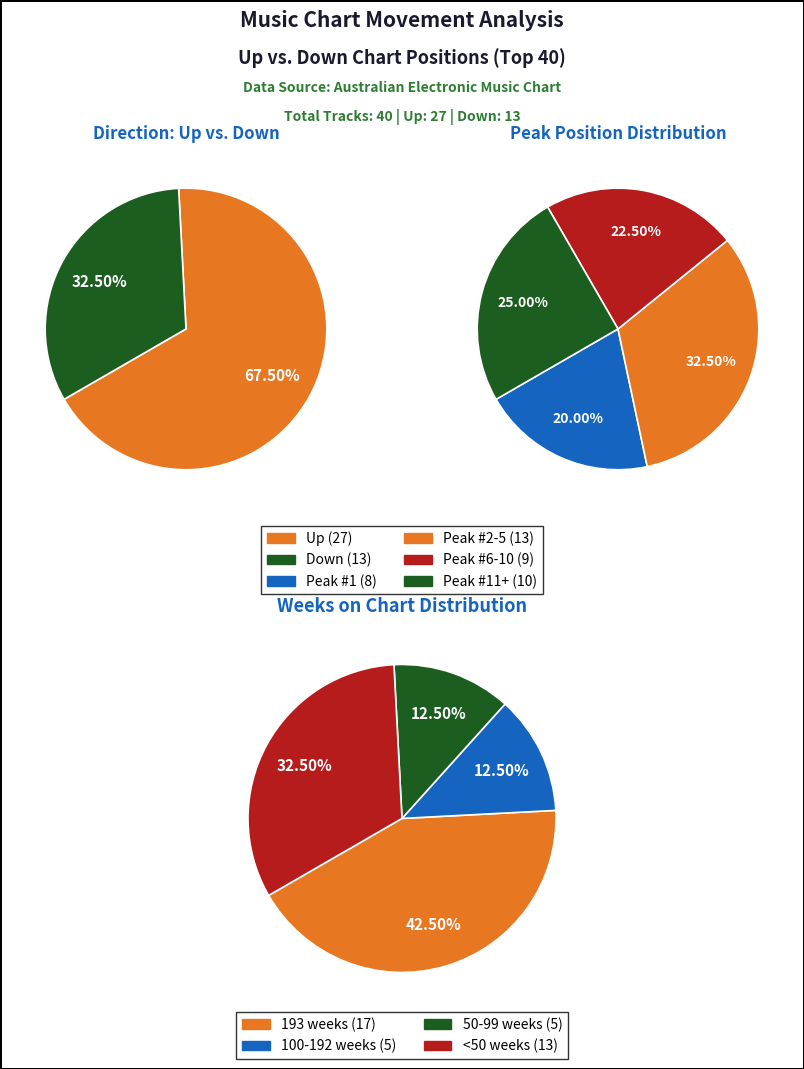

How many segments does this pie chart have?

2